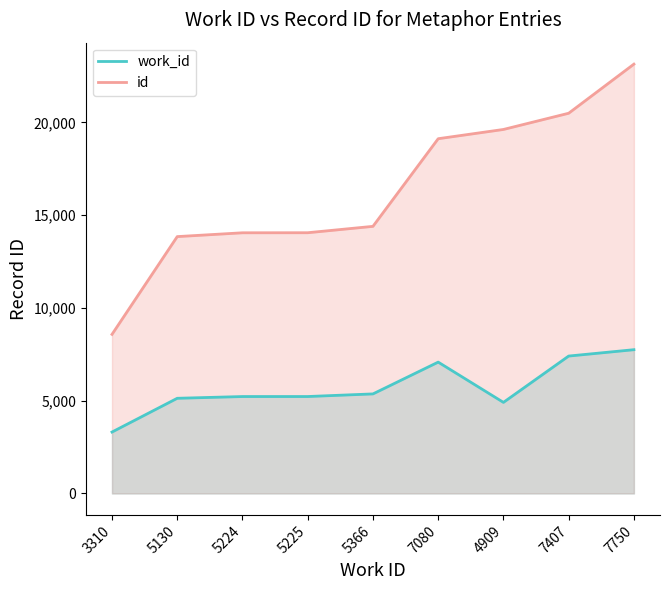

Reading left to right, extract all data points from this chart.

work_id: 3310	5130	5224	5225	5366	7080	4909	7407	7750
id: 8576	13847	14053	14056	14400	19125	19624	20498	23146